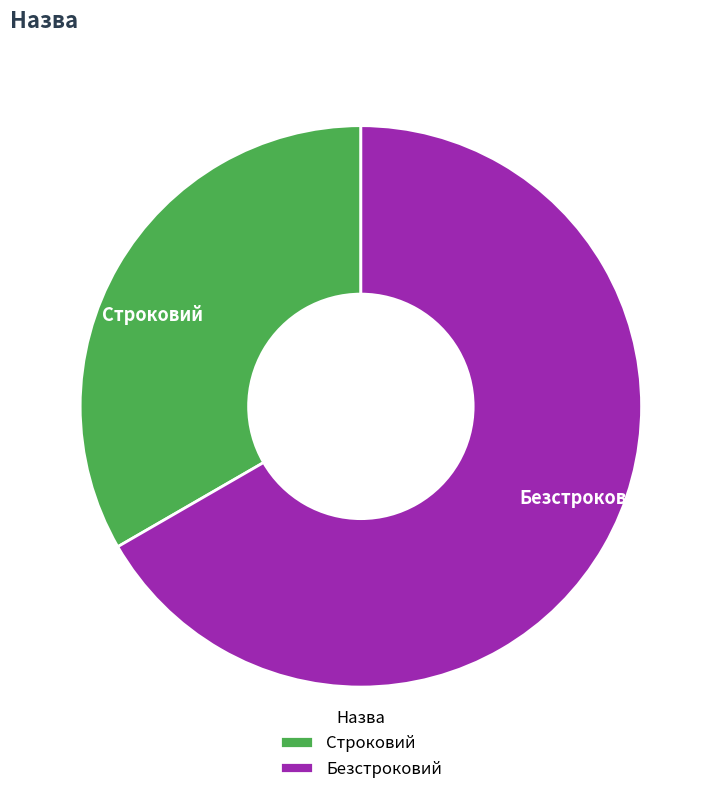

Does Строковий represent more than half of the total?

No